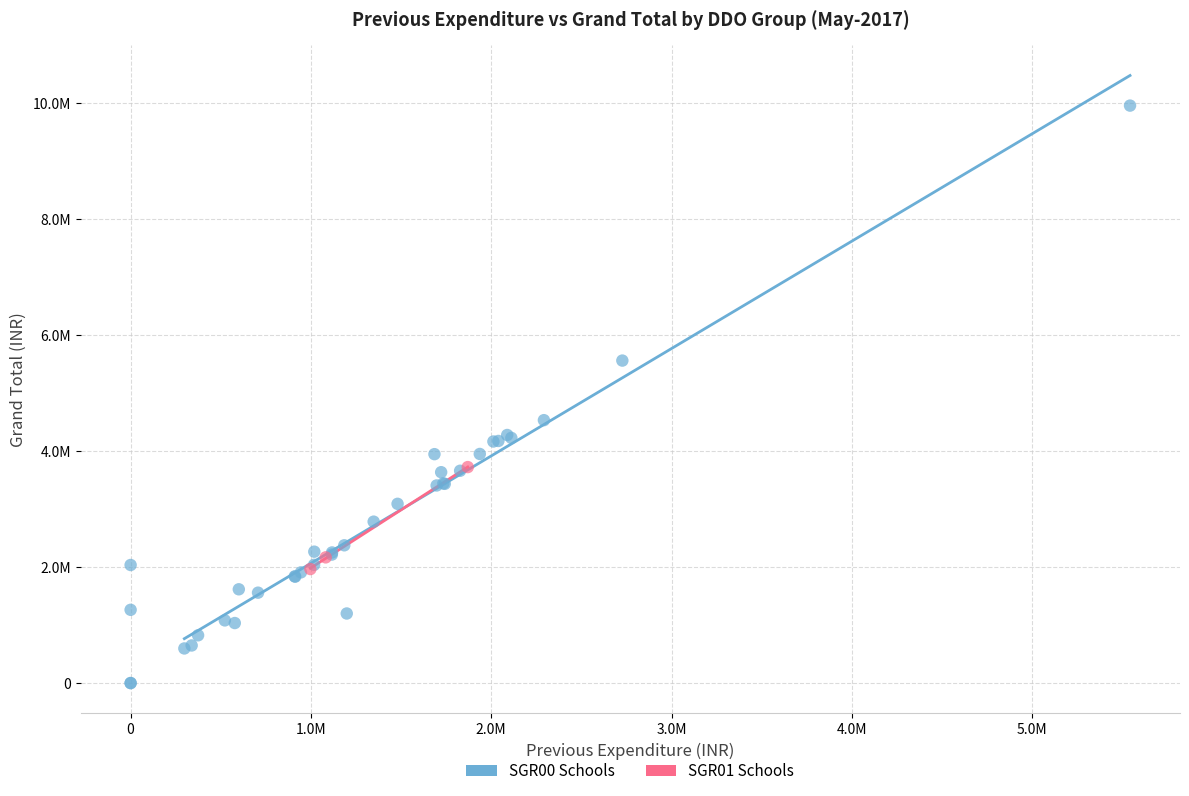

What are all the series names shown in the legend?

SGR00 Schools, SGR01 Schools